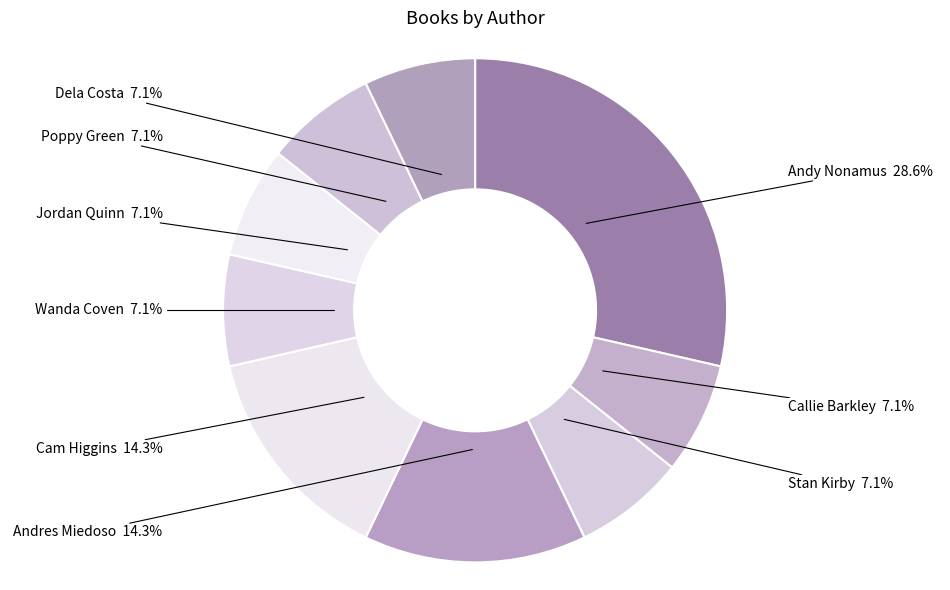

What percentage is NOT represented by Jordan Quinn?

92.9%